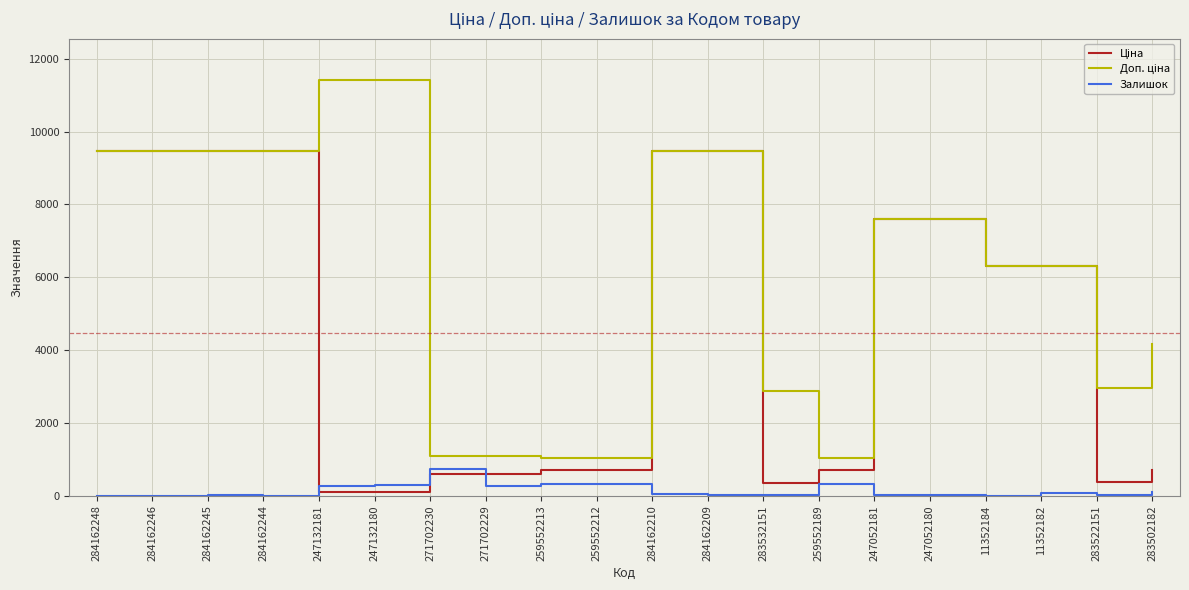

What is the maximum value for Залишок?

735.0